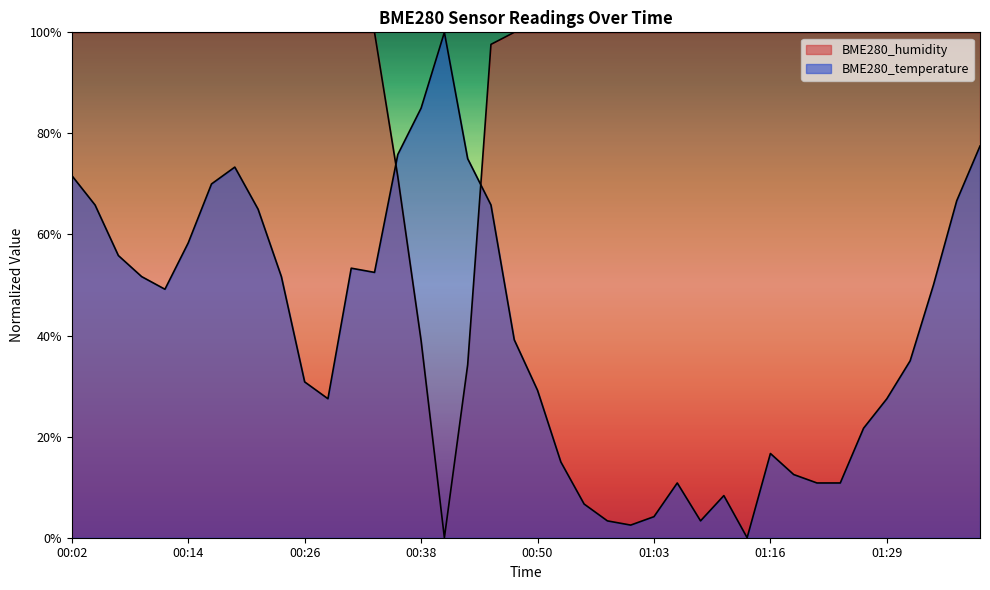

At how many categories does at least one series exceed 36?

40